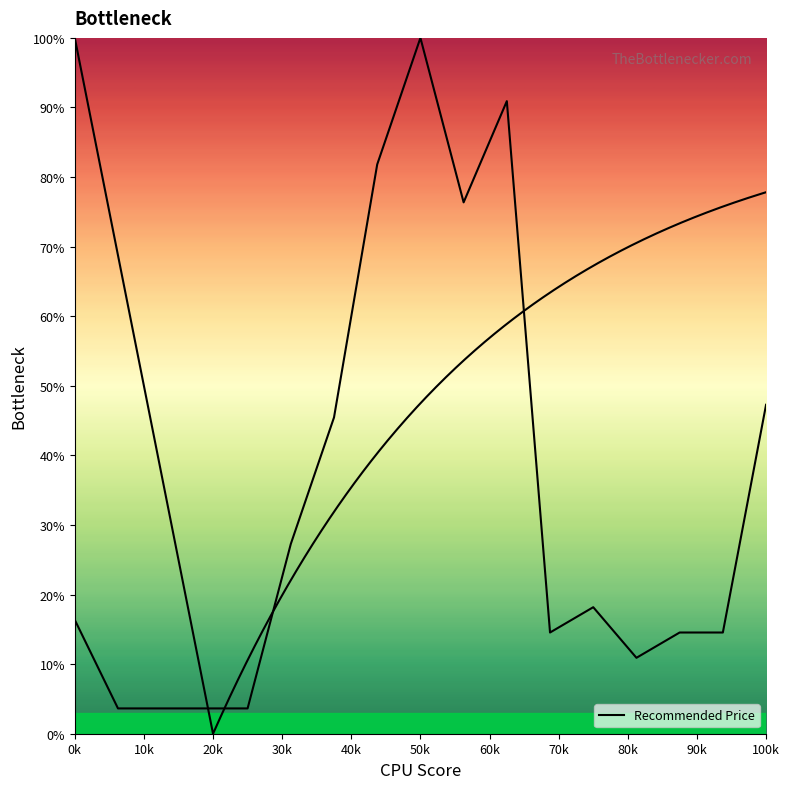

Reading left to right, list all the values displayed in this chart.

16.4	3.6	3.6	3.6	3.6	27.3	45.5	81.8	100.0	76.4	90.9	14.5	18.2	10.9	14.5	14.5	47.3